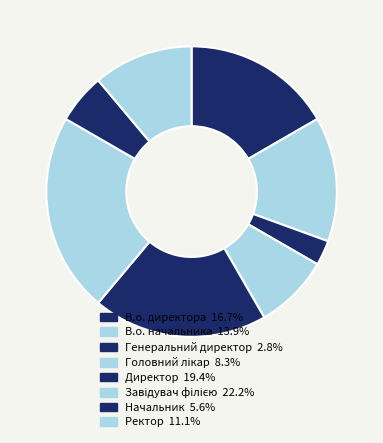

How many segments does this pie chart have?

8